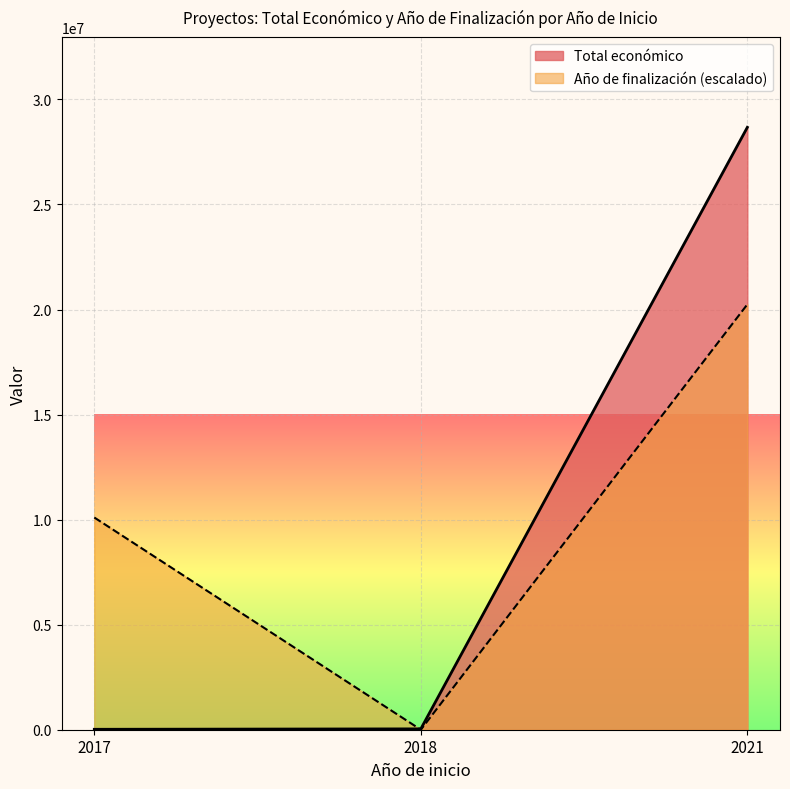

Which category has the lowest value in the Total económico series?

2018